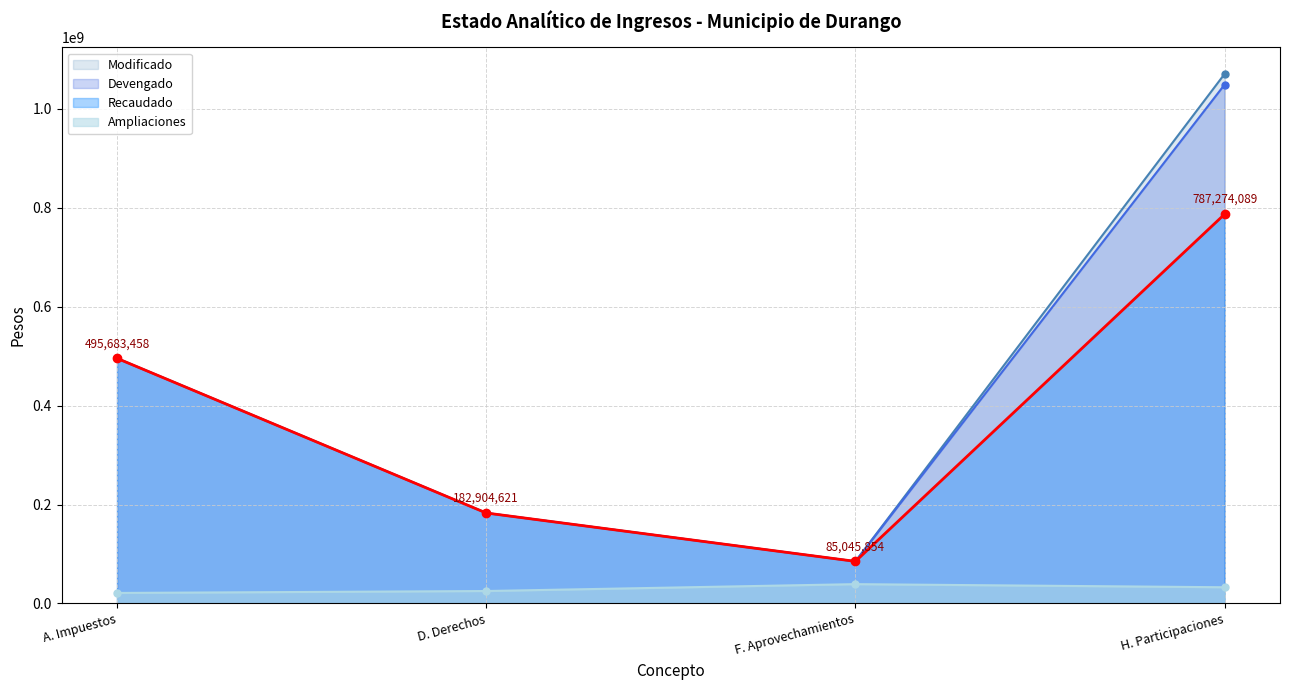

Which has a higher value, A. Impuestos or H. Participaciones?

H. Participaciones